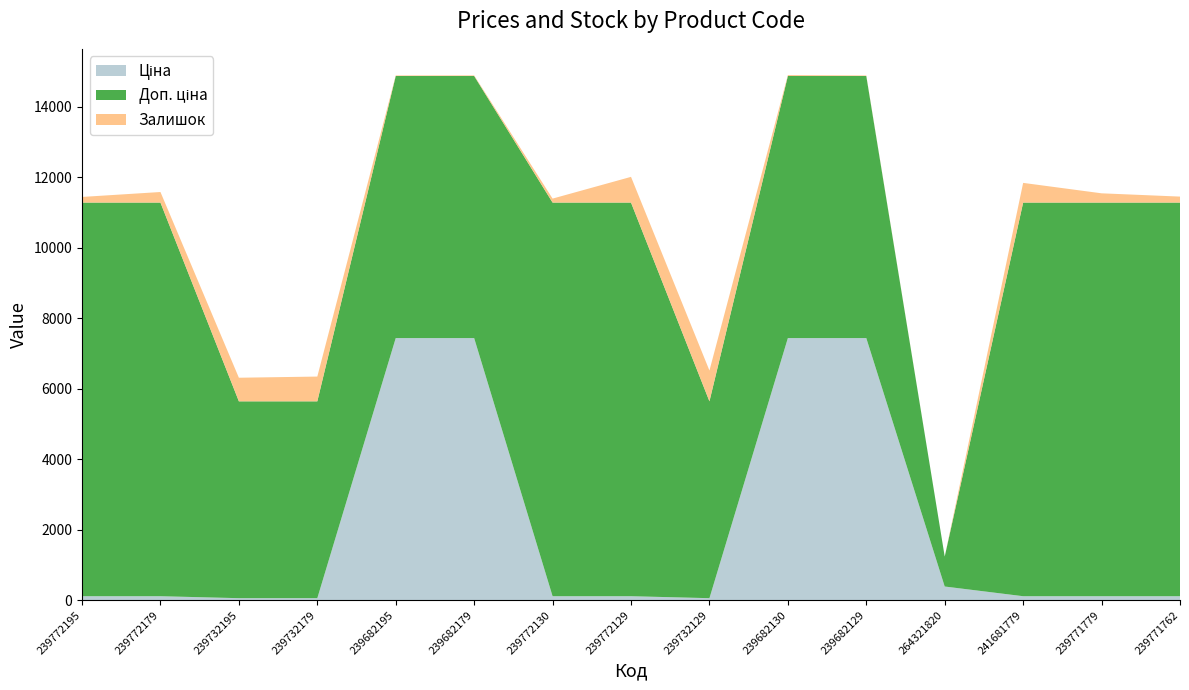

Reading left to right, extract all data points from this chart.

Ціна: 239772195=111.7	239772179=111.7	239732195=55.9	239732179=55.9	239682195=7436.2	239682179=7436.2	239772130=111.7	239772129=111.7	239732129=55.9	239682130=7436.2	239682129=7436.2	264321820=386.9	241681779=111.7	239771779=111.7	239771762=111.7
Доп. ціна: 239772195=11169.0	239772179=11169.0	239732195=5585.0	239732179=5585.0	239682195=7436.2	239682179=7436.2	239772130=11169.0	239772129=11169.0	239732129=5585.0	239682130=7436.2	239682129=7436.2	264321820=849.0	241681779=11169.0	239771779=11169.0	239771762=11169.0
Залишок: 239772195=160.0	239772179=300.0	239732195=670.0	239732179=703.0	239682195=16.0	239682179=17.0	239772130=113.0	239772129=730.0	239732129=875.0	239682130=26.0	239682129=15.0	264321820=0.0	241681779=559.0	239771779=263.0	239771762=170.0